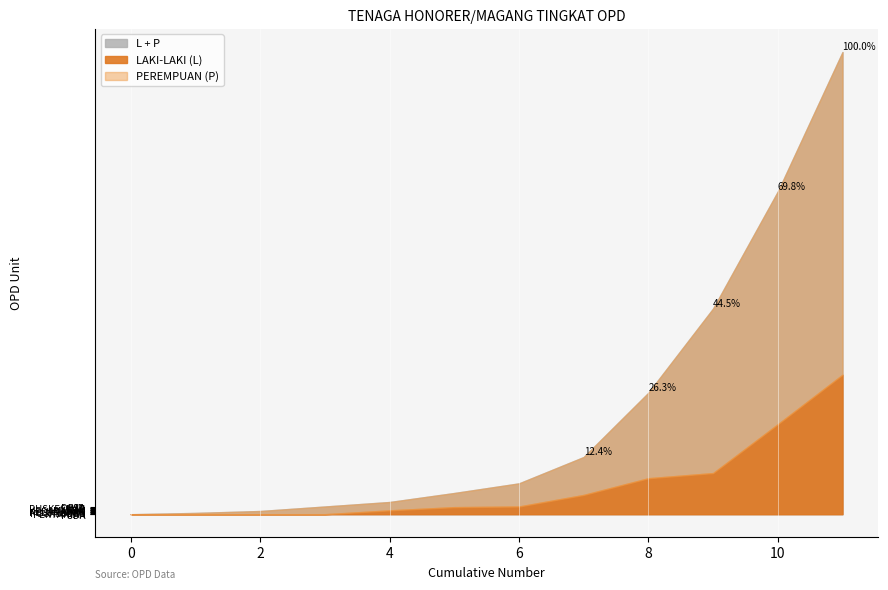

What is the label of the 4th point from the left?

PERTANIAN